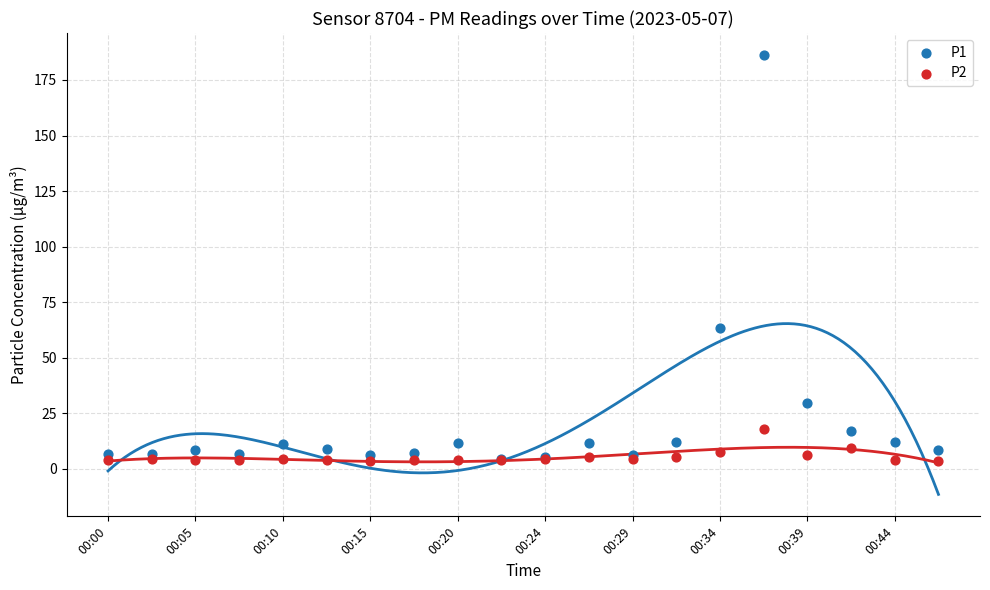

Across all series, what Y value is closest to 95?

63.2